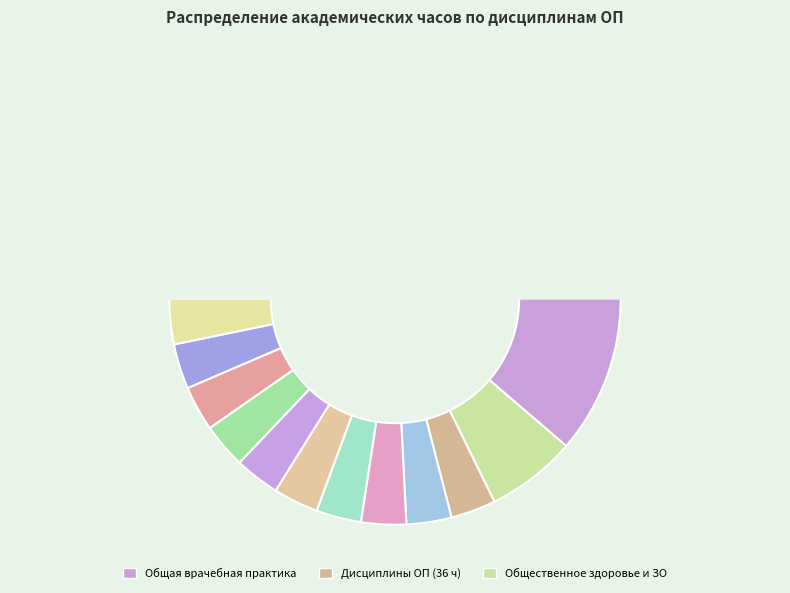

Which category accounts for the majority?

Общая врачебная практика (семейная медицина)